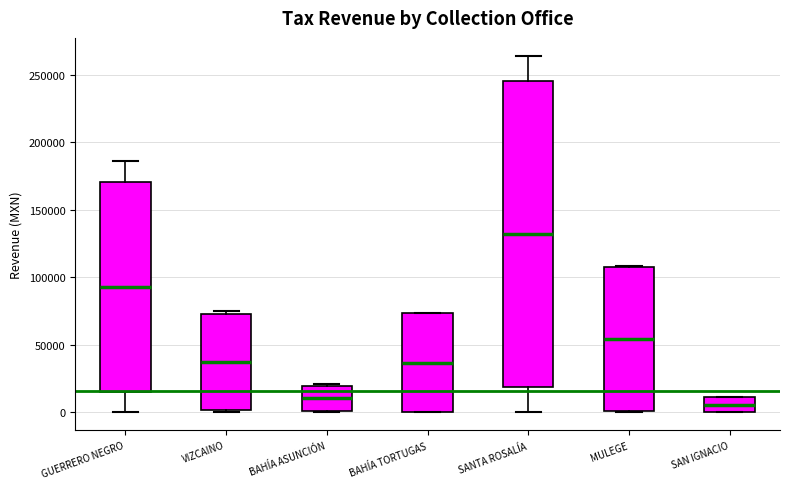

Reading left to right, transcribe this box plot: for each box, give where its median line is, the range the box spans, and where its two whiskers end, as read against the y-axis. The values are not printed on the chart, so give them approximately, as read against the axis.

GUERRERO NEGRO: median 95000, box 15000 to 170000, whiskers 0 to 185000
VIZCAINO: median 35000, box 0 to 75000, whiskers 0 (just below the box's lower edge) to 75000 (just above the box's upper edge)
BAHÍA ASUNCIÓN: median 10000, box 0 to 20000, whiskers 0 to 20000
BAHÍA TORTUGAS: median 35000, box 0 to 75000, whiskers 0 to 75000
SANTA ROSALÍA: median 130000, box 20000 to 245000, whiskers 0 to 265000
MULEGE: median 55000, box 0 to 110000, whiskers 0 to 110000
SAN IGNACIO: median 5000, box 0 to 10000, whiskers 0 to 10000